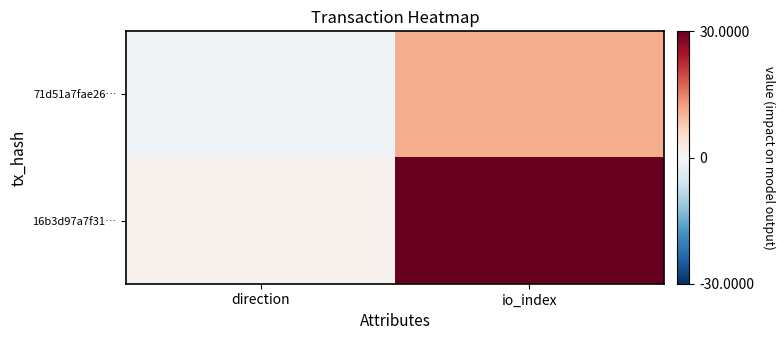

Which label corresponds to the largest value in the chart?

io_index